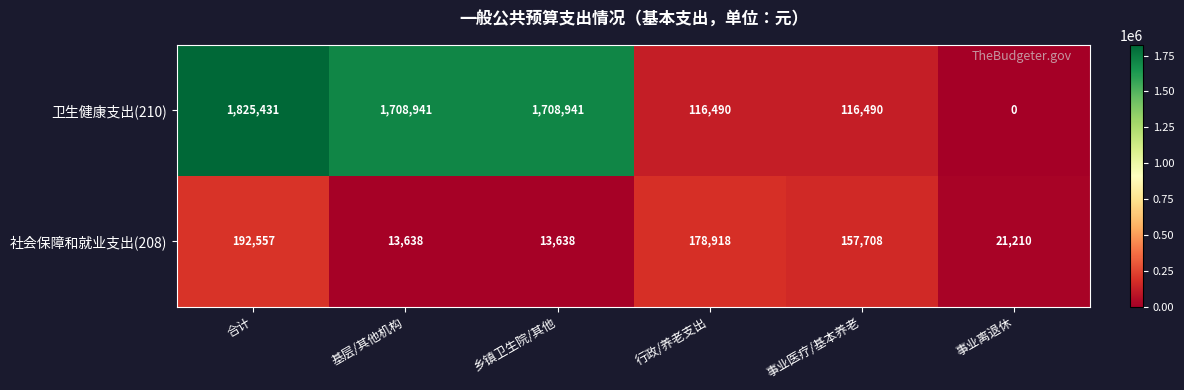

Reading right to left, transcribe all the data shown in this chart.

卫生健康支出(210): 0	116490	116490	1708941	1708941	1825431
社会保障和就业支出(208): 21210	157708	178918	13638	13638	192557